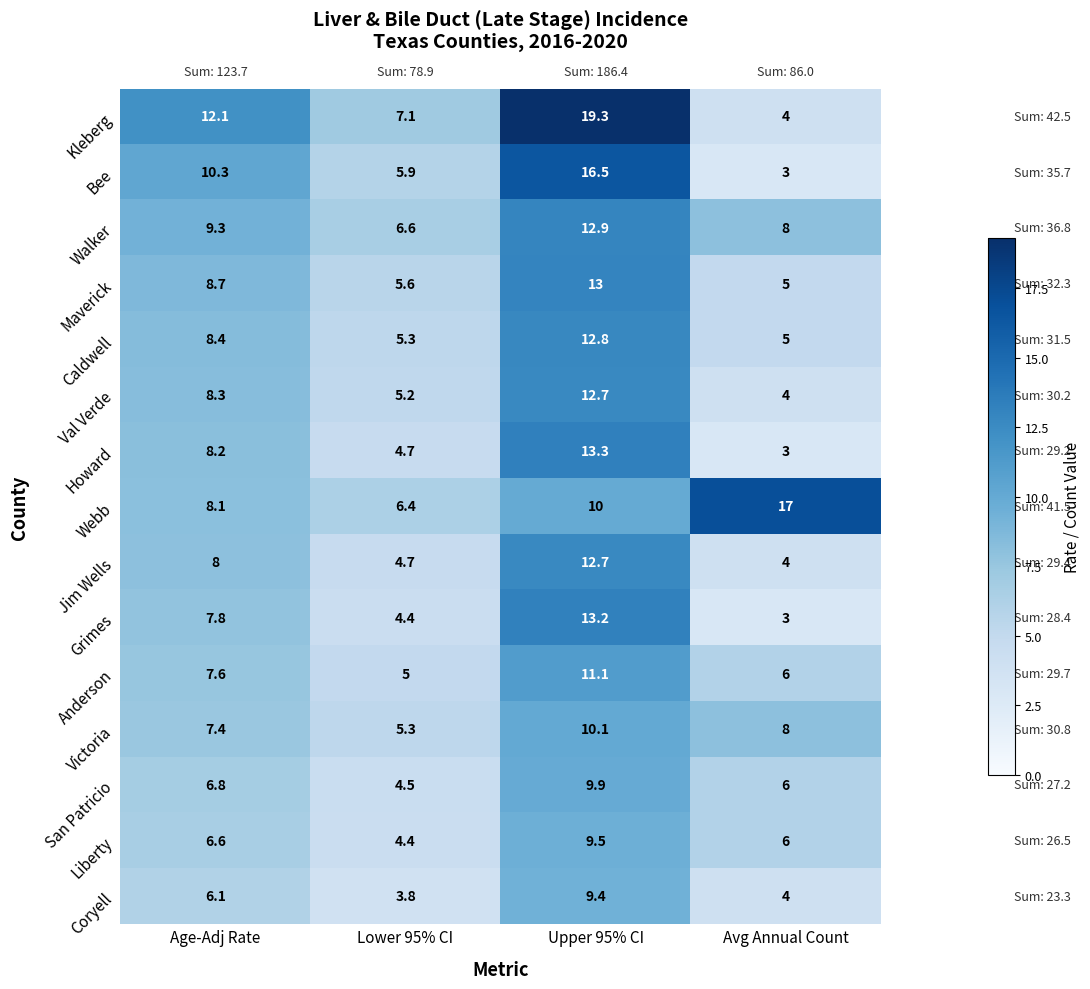

Rank the categories by Bee value from highest to lowest.

Upper 95% CI, Age-Adj Rate, Lower 95% CI, Avg Annual Count